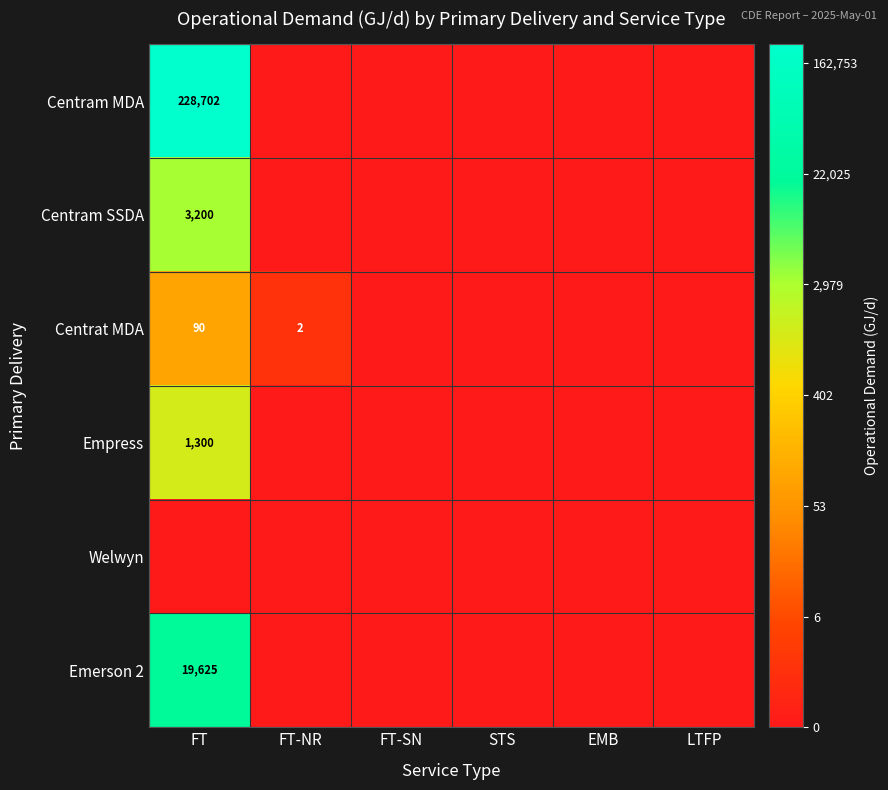

The value of Centram MDA at FT is 319053. True or false?

False